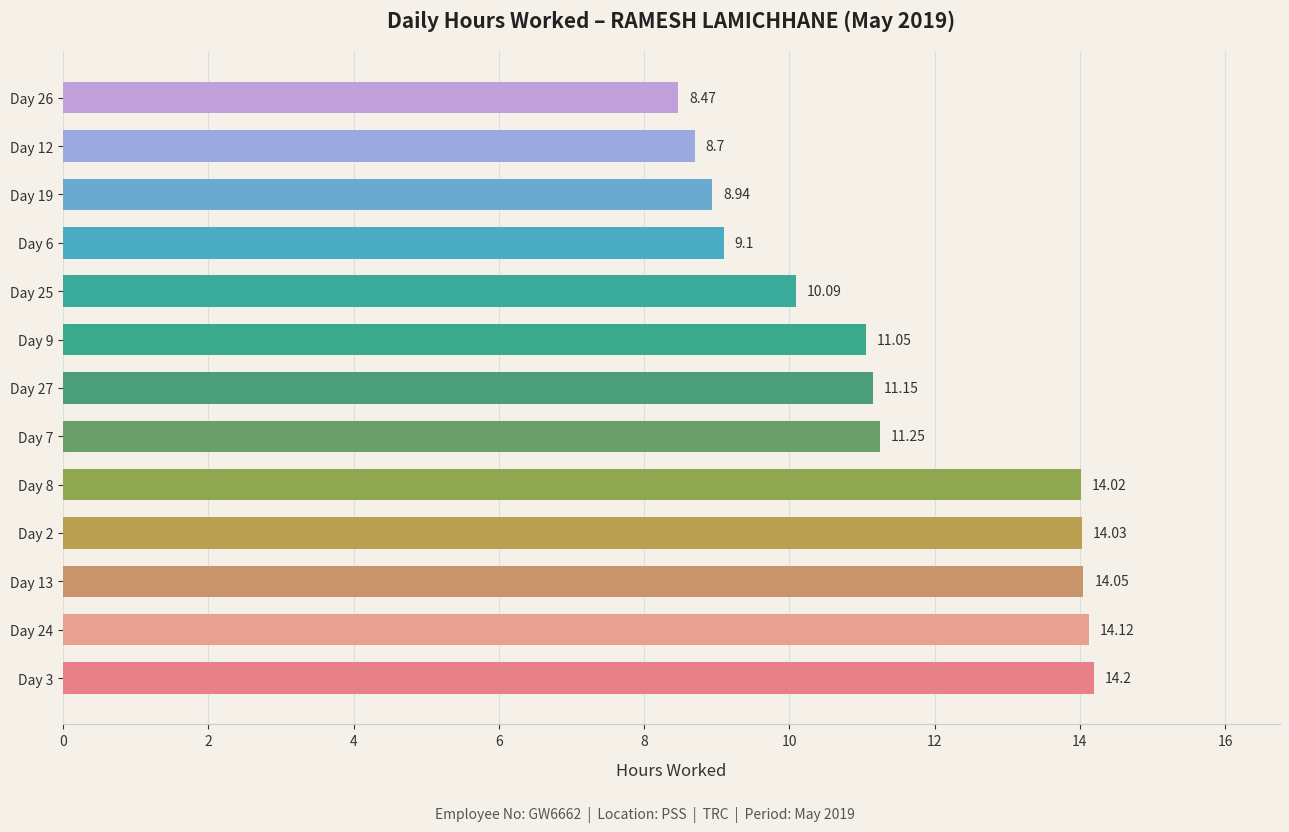

How many values are below 11?

5